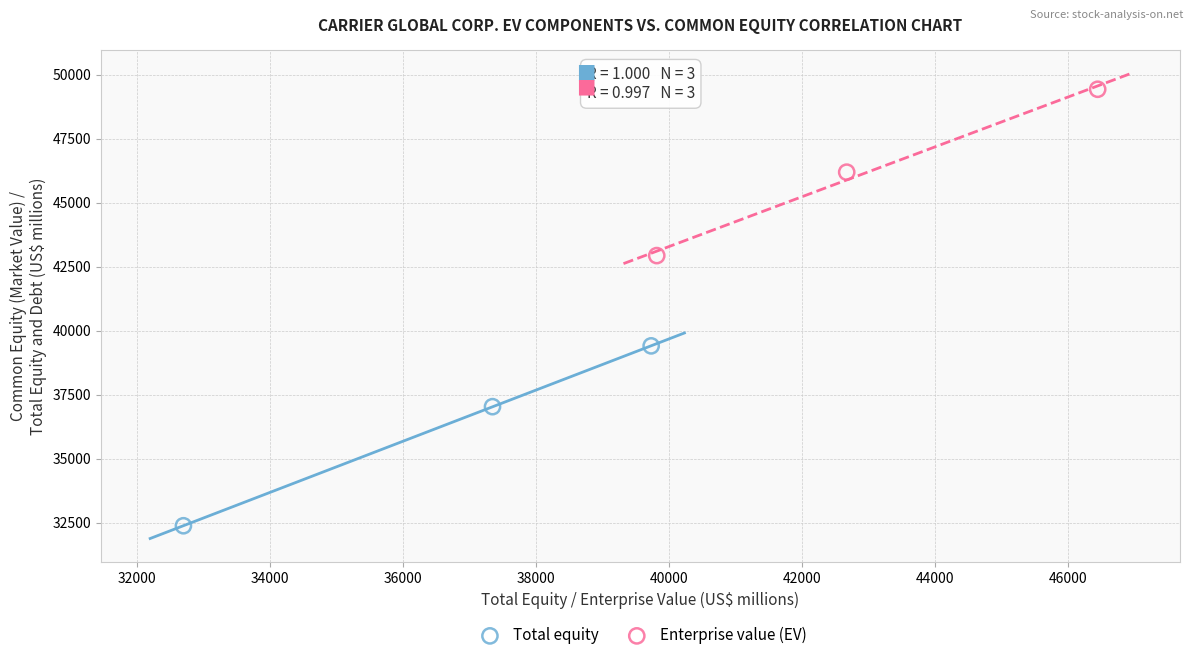

Which series has the largest Y range (max minus min)?

Total equity